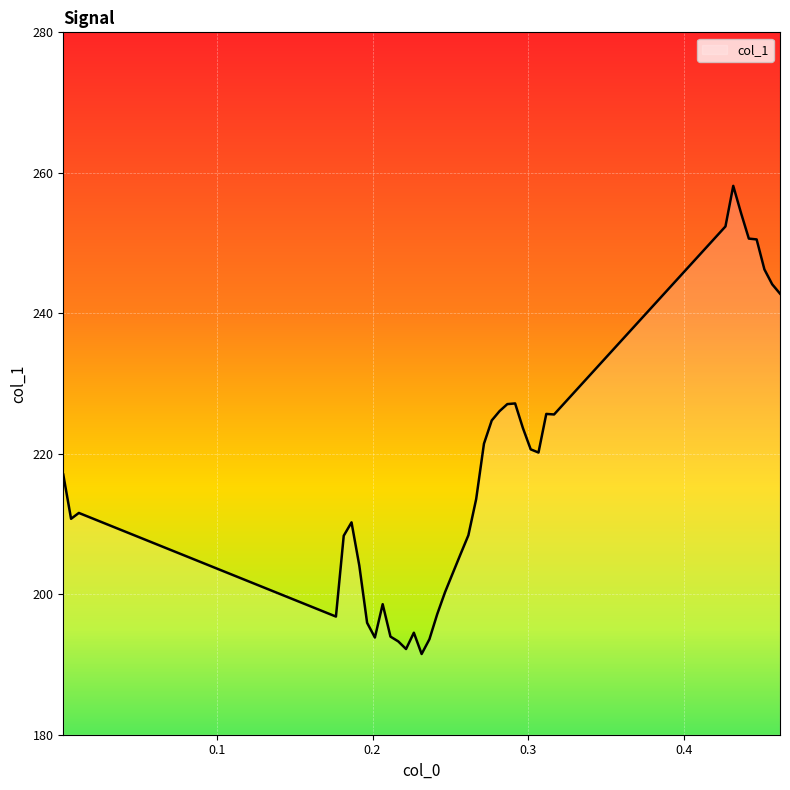

What is the difference between the maximum and minimum values?

66.6